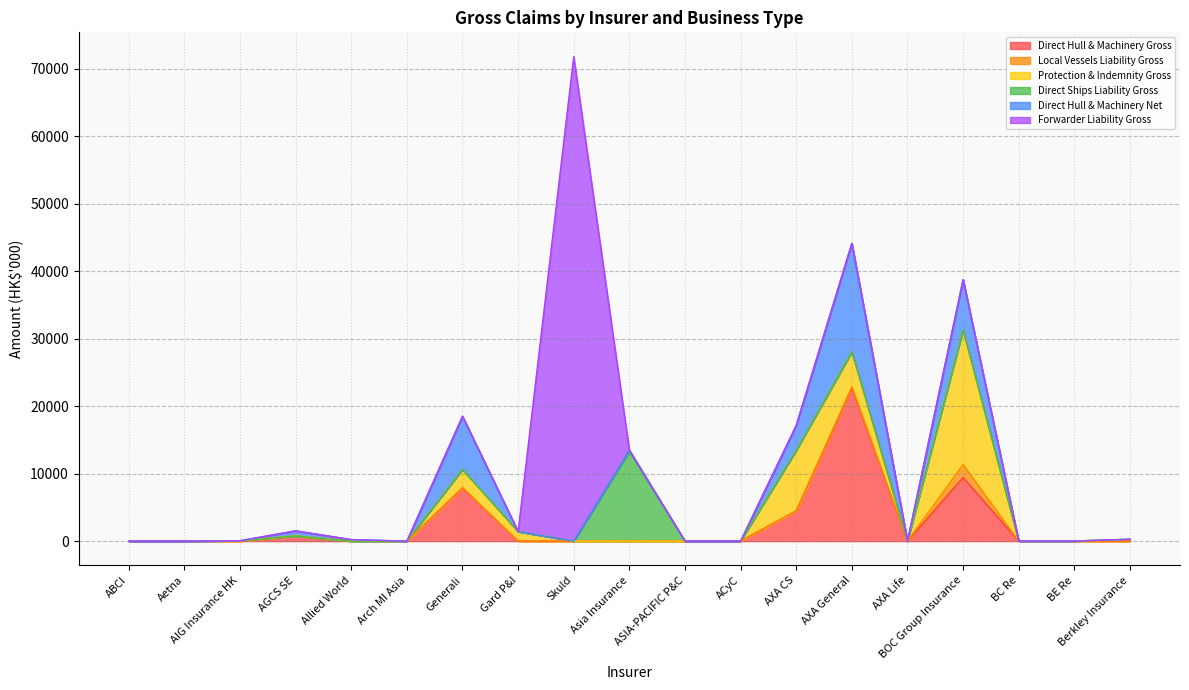

Which label corresponds to the smallest value in the chart?

Allied World